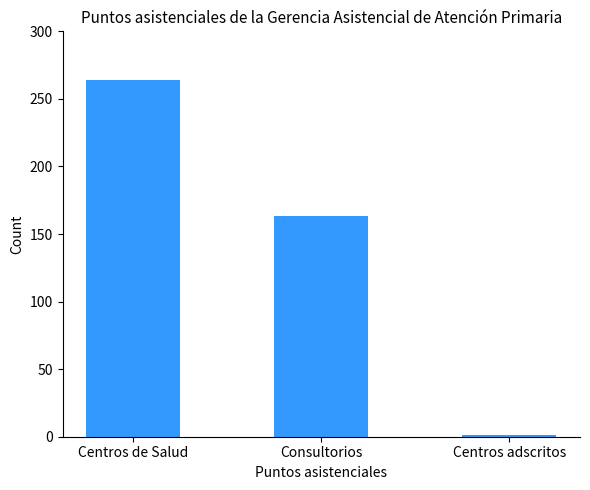

Where does the data first go above 163?

Centros de Salud